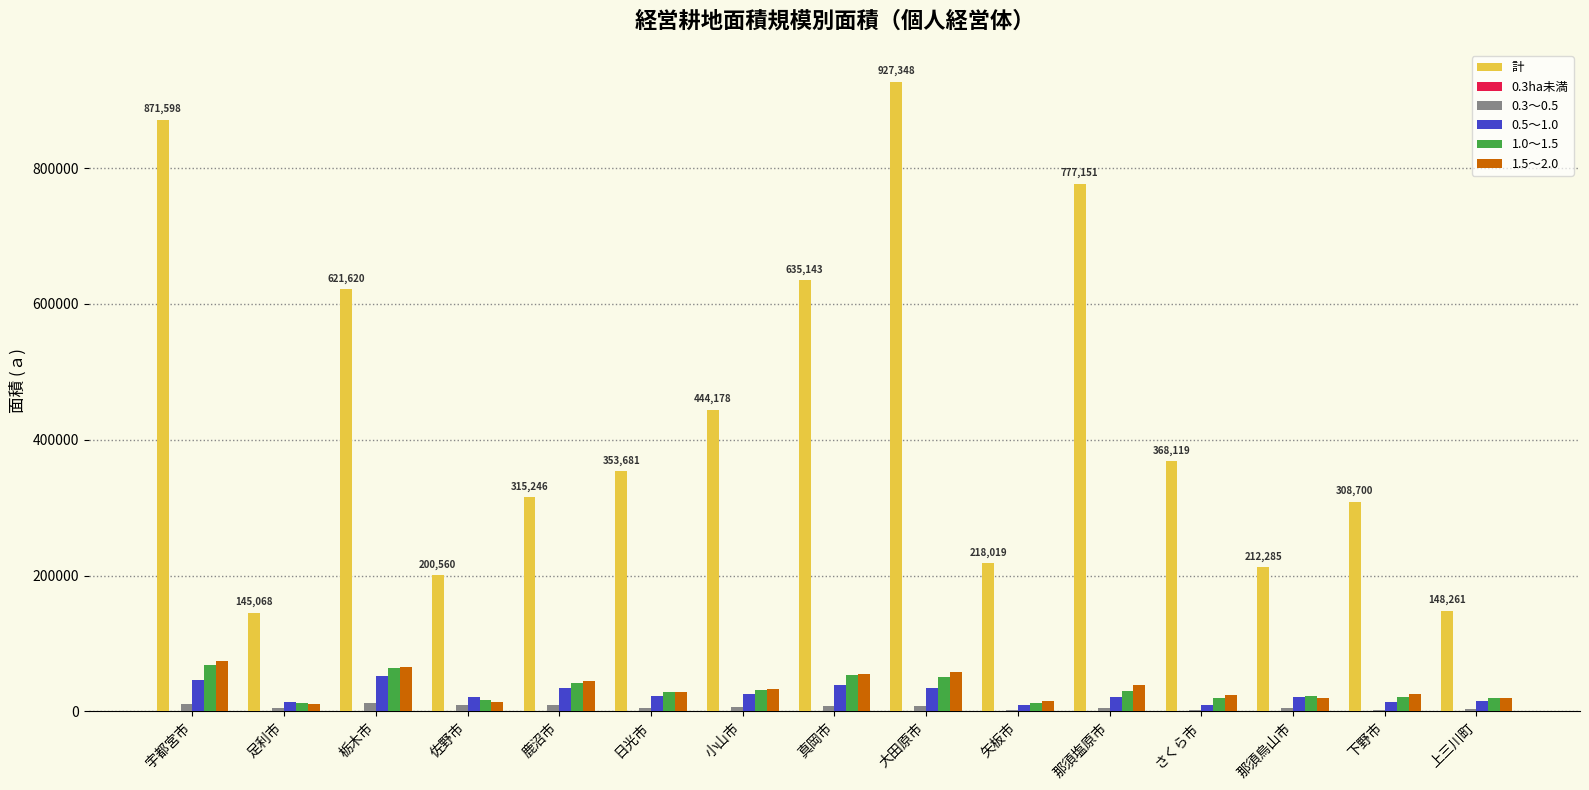

Which category has the highest value across all series?

大田原市